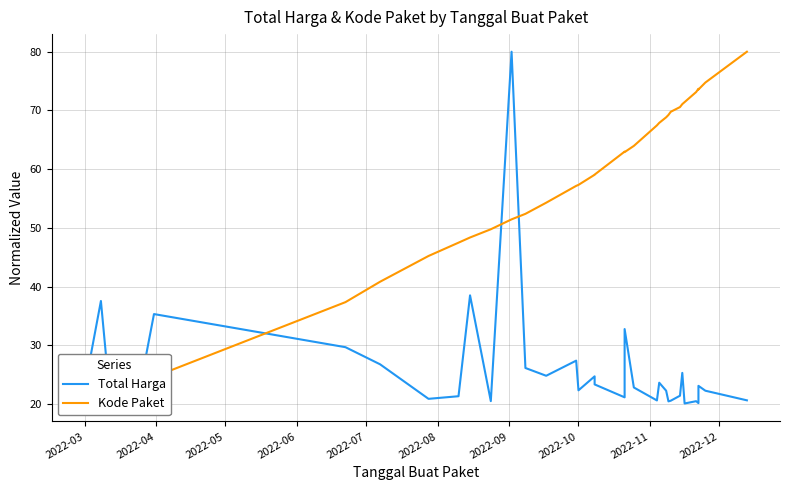

Is the value of Total Harga at 2022-09 greater than the value of Kode Paket at 33?

No